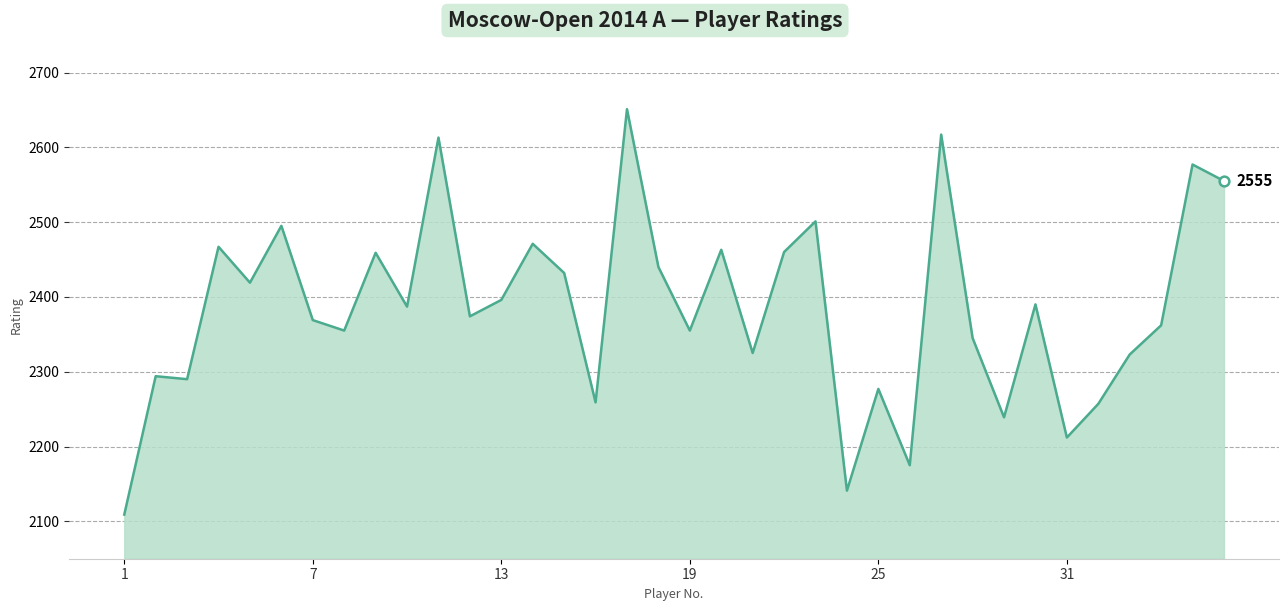

What is the smallest value displayed?

2109